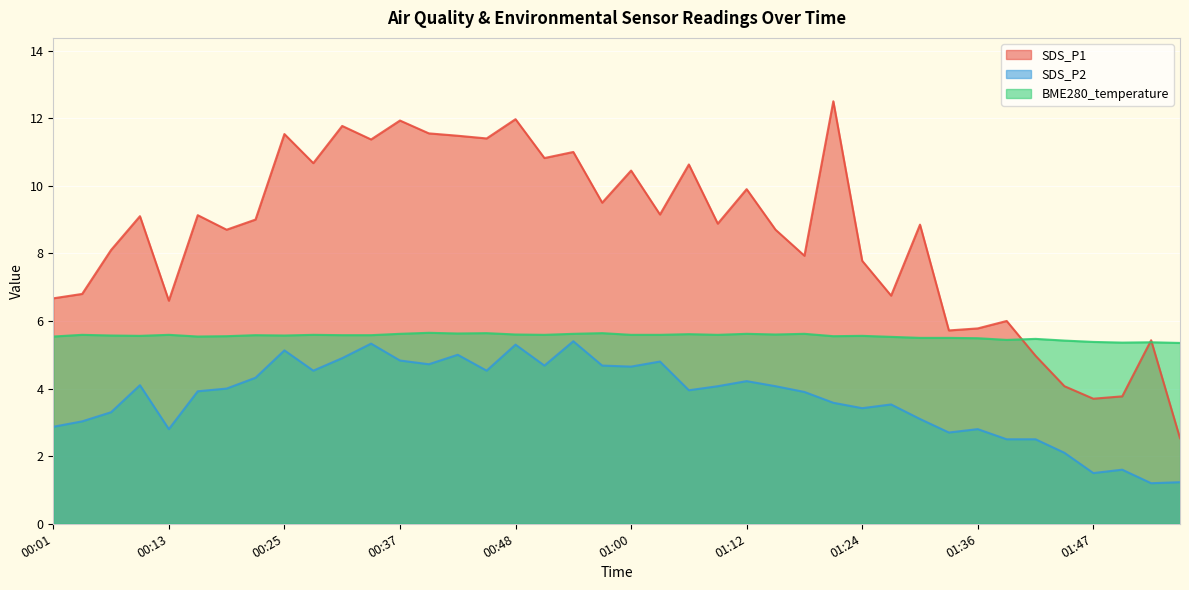

List the series in order of their peak value, lowest first.

SDS_P2, BME280_temperature, SDS_P1